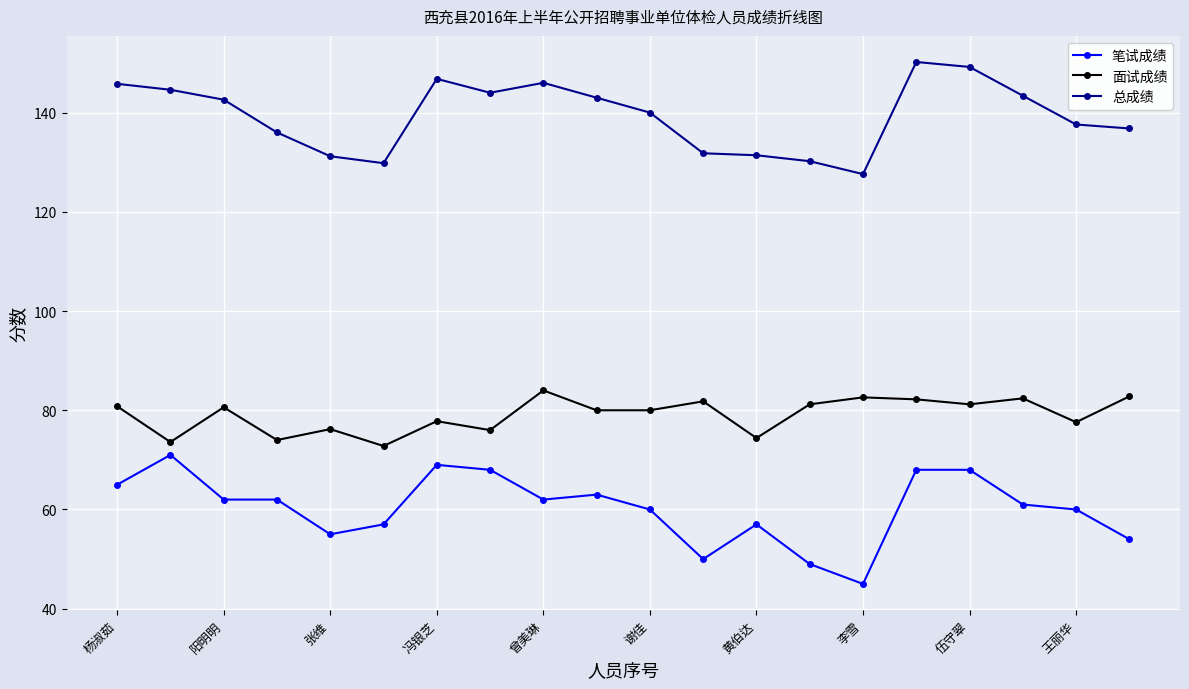

Rank the series by their maximum value, from highest to lowest.

总成绩, 面试成绩, 笔试成绩